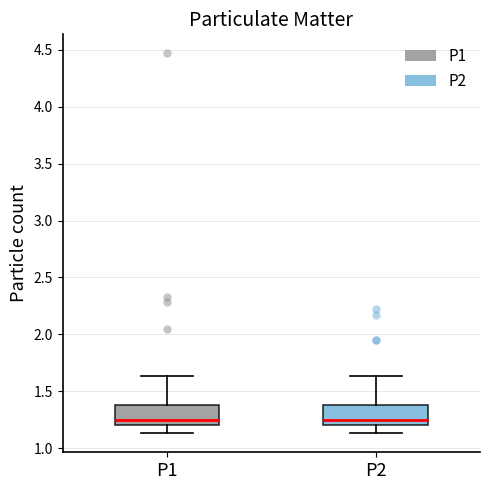

Where is the lower edge of the box for P1 on the y-axis? The values are not printed on the chart, so give them approximately, as read against the axis.

1.20